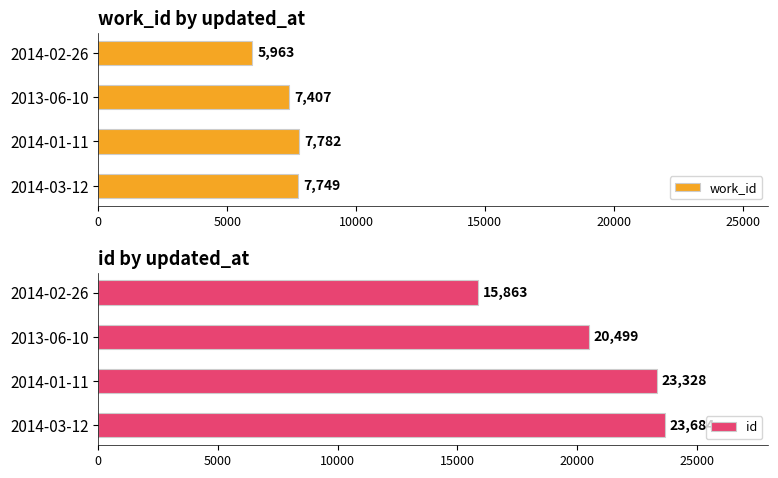

True or false: work_id has a value of 2608 at 2014-01-11.

False